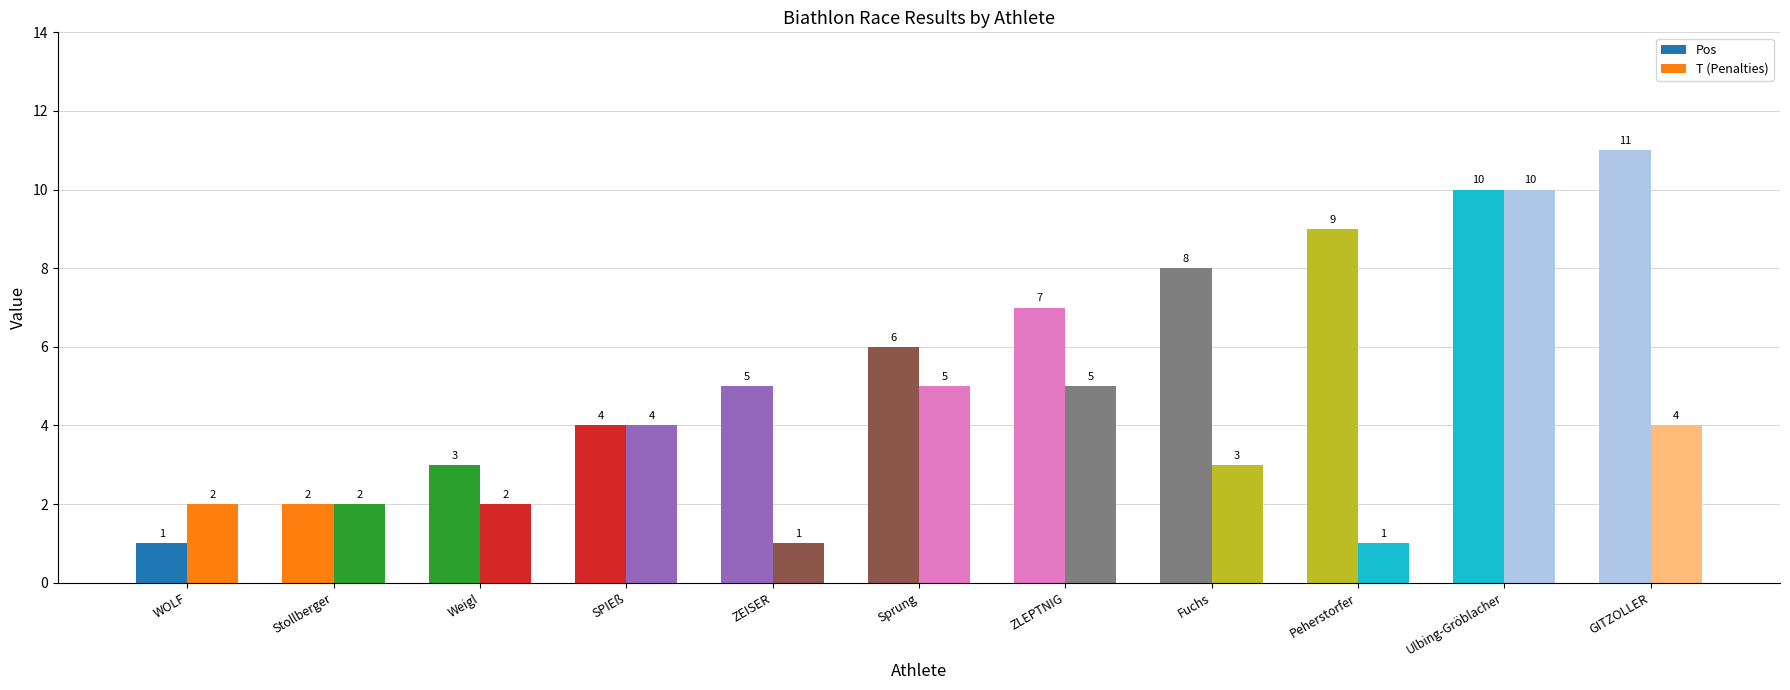

What is the difference between the second highest and second lowest values in the T (Penalties) series?

4